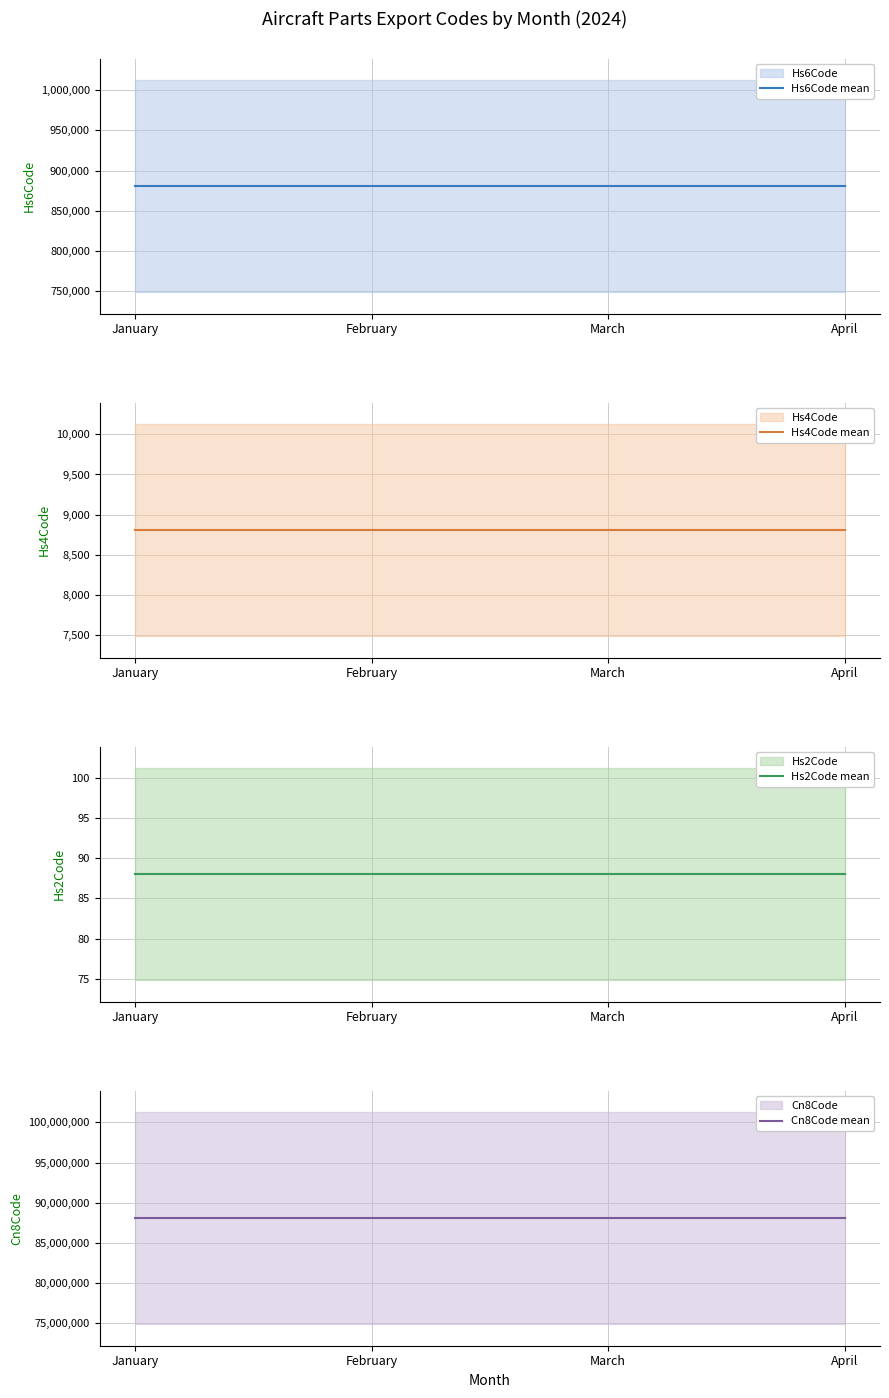

The Cn8Code mean series shows 88073000 at March. True or false?

True